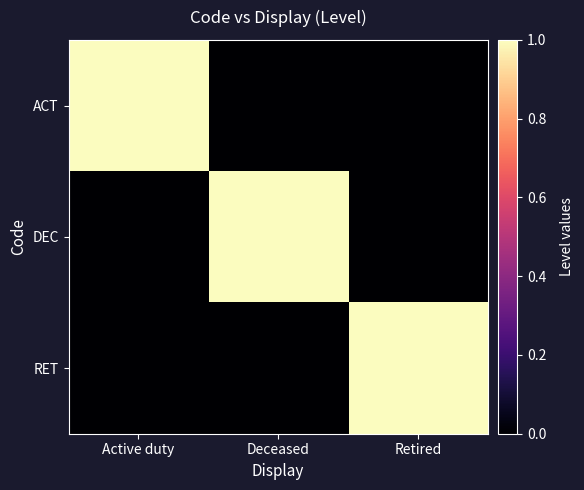

What is the spread (max minus min) of values at Deceased?

1